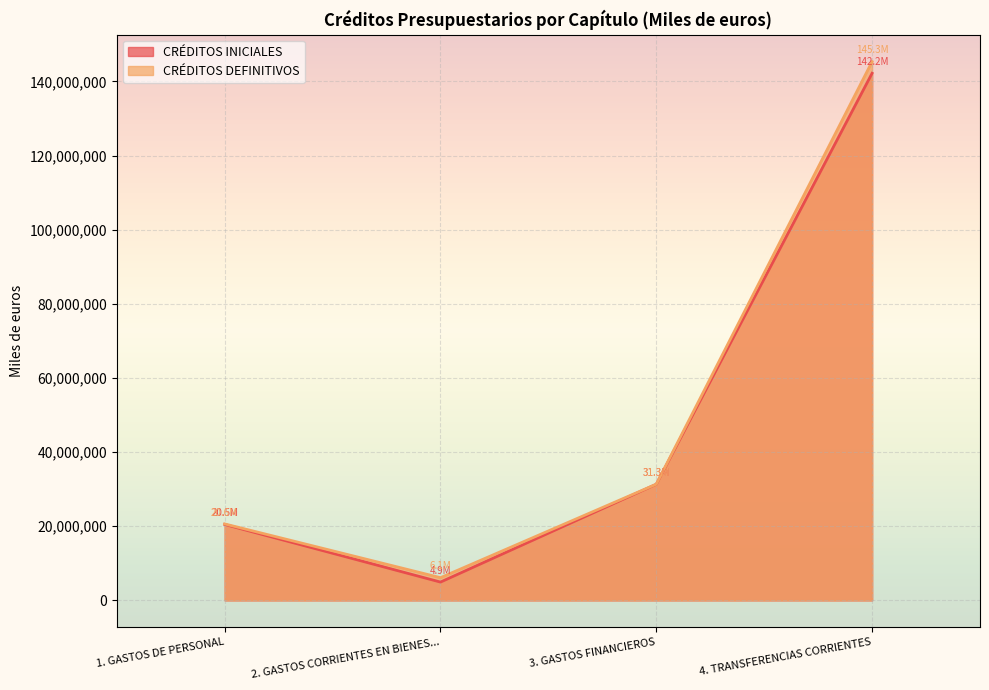

At which category is the sum across all series the highest?

4. TRANSFERENCIAS CORRIENTES